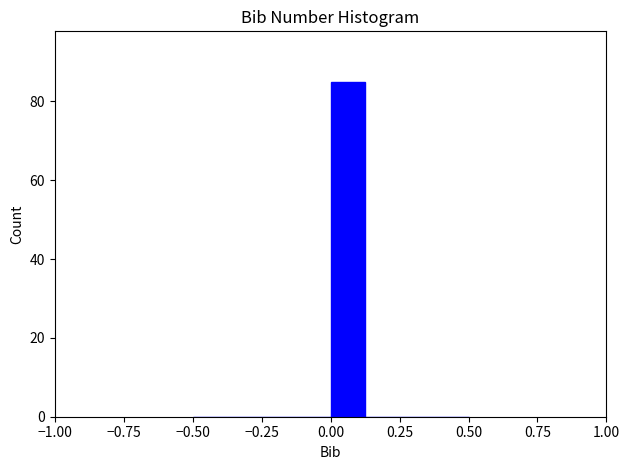

Around what value on the x-axis is the tallest bar? Give the approximate position of its centre, as read against the axis.

0.05